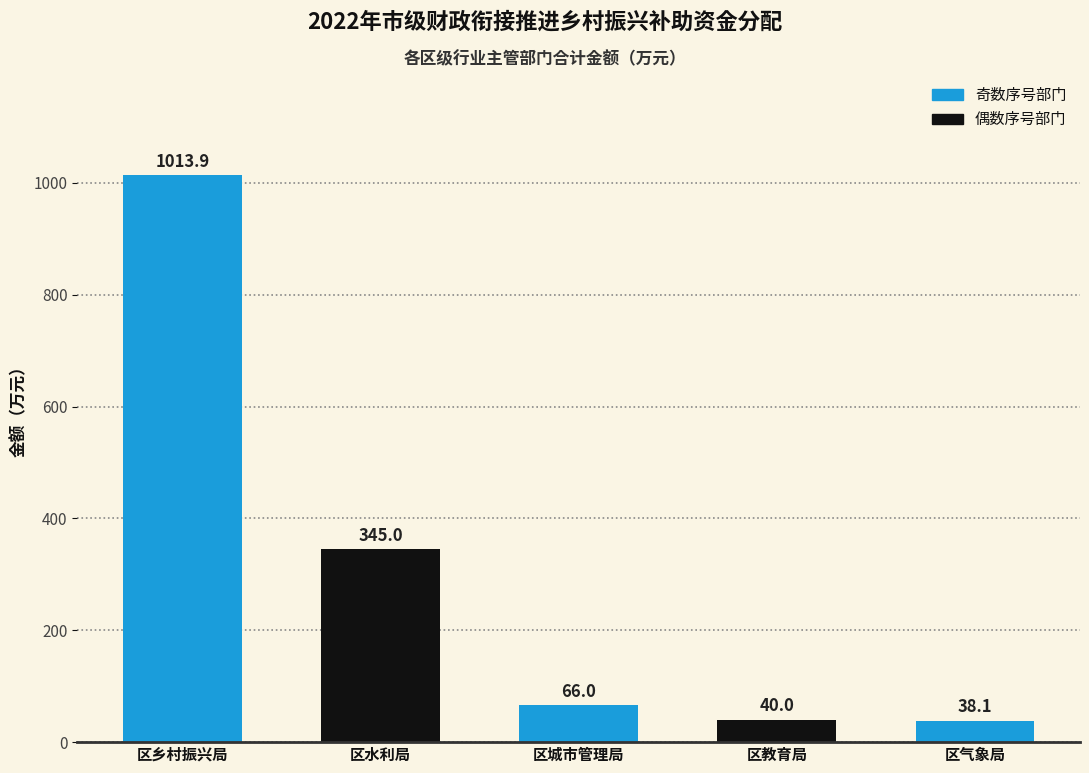

Which category has the lowest value across all series?

区气象局